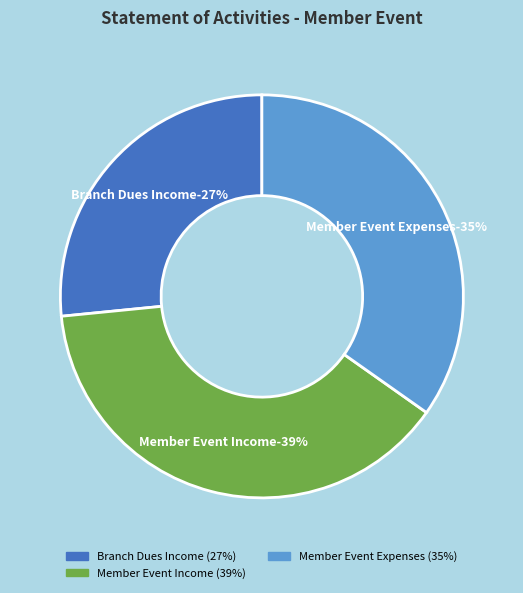

Which category has the biggest portion of the pie?

Member Event Income